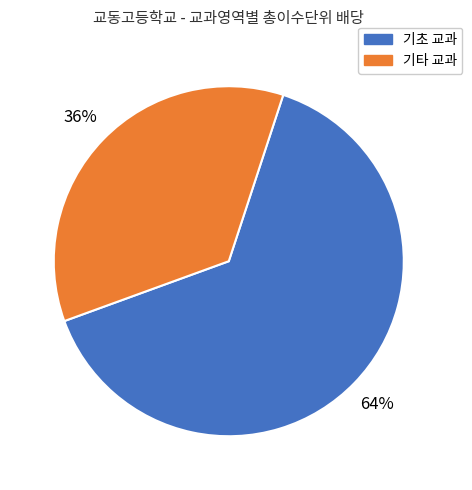

What is the smallest slice in the pie chart?

기타 교과